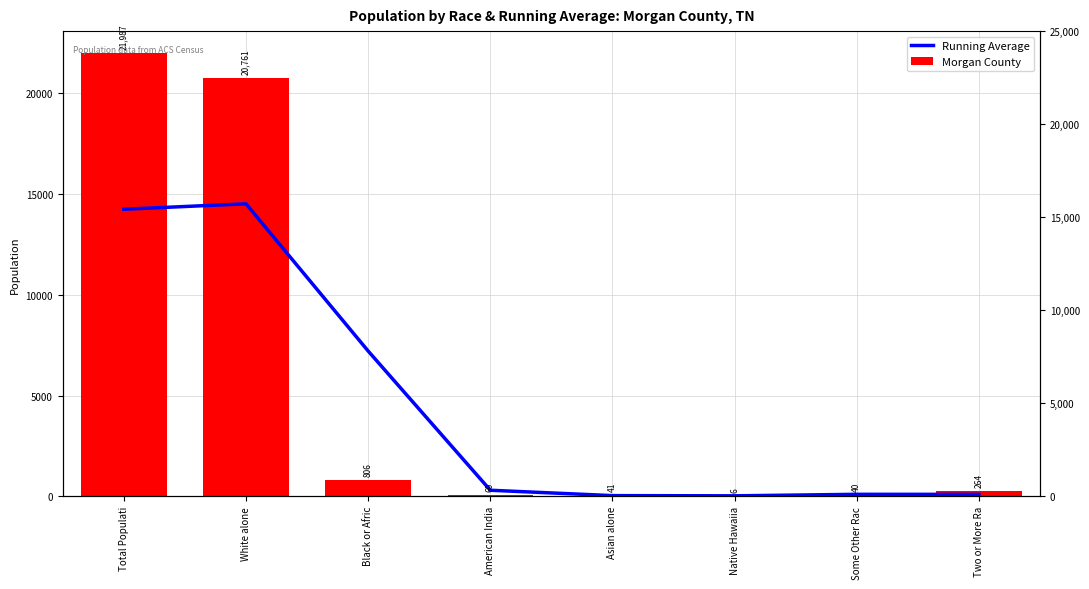

Reading right to left, list all the values displayed in this chart.

Running Average: Two or More Ra=101.3	Some Other Rac=103.3	Native Hawaiia=29.0	Asian alone=38.7	American India=305.3	Black or Afric=7212.0	White alone=14518.0	Total Populati=14249.3
Morgan County: Two or More Ra=264.0	Some Other Rac=40.0	Native Hawaiia=6.0	Asian alone=41.0	American India=69.0	Black or Afric=806.0	White alone=20761.0	Total Populati=21987.0